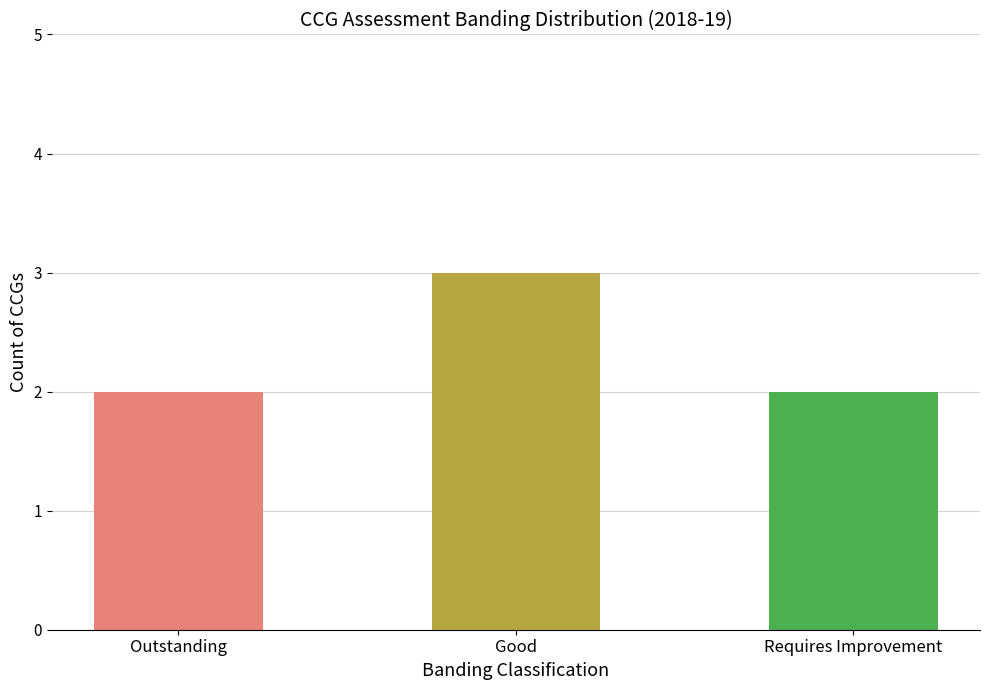

What is the difference between the values at Good and Outstanding?

1